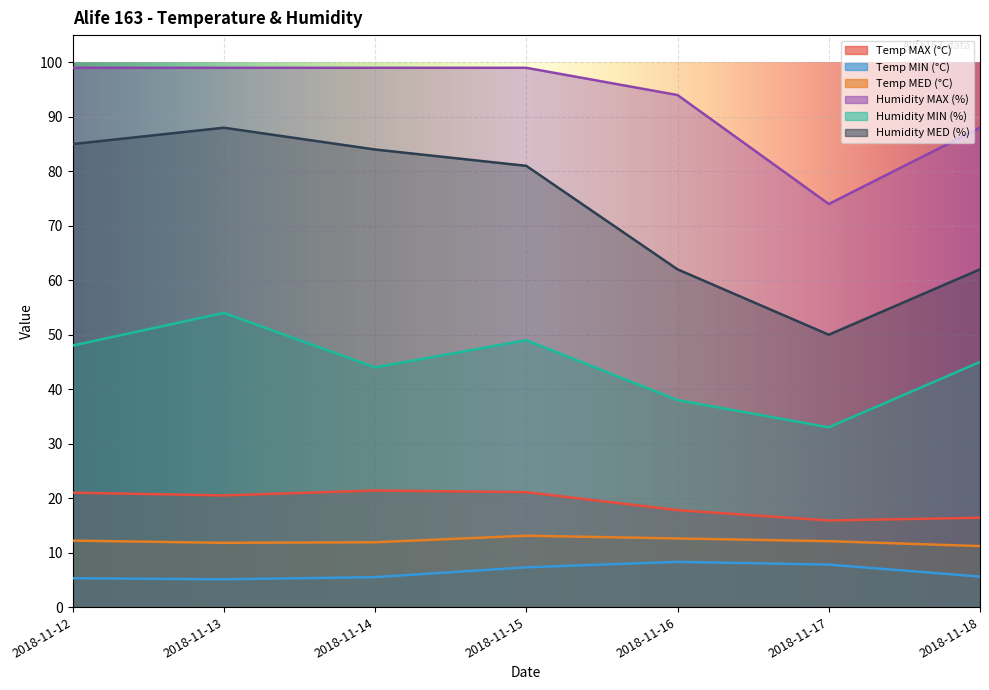

Reading left to right, extract all data points from this chart.

Temp MAX (°C): 2018-11-12=21.0	2018-11-13=20.5	2018-11-14=21.4	2018-11-15=21.1	2018-11-16=17.8	2018-11-17=15.9	2018-11-18=16.4
Temp MIN (°C): 2018-11-12=5.3	2018-11-13=5.1	2018-11-14=5.5	2018-11-15=7.3	2018-11-16=8.3	2018-11-17=7.8	2018-11-18=5.6
Temp MED (°C): 2018-11-12=12.2	2018-11-13=11.8	2018-11-14=11.9	2018-11-15=13.1	2018-11-16=12.6	2018-11-17=12.1	2018-11-18=11.2
Humidity MAX (%): 2018-11-12=99.0	2018-11-13=99.0	2018-11-14=99.0	2018-11-15=99.0	2018-11-16=94.0	2018-11-17=74.0	2018-11-18=88.0
Humidity MIN (%): 2018-11-12=48.0	2018-11-13=54.0	2018-11-14=44.0	2018-11-15=49.0	2018-11-16=38.0	2018-11-17=33.0	2018-11-18=45.0
Humidity MED (%): 2018-11-12=85.0	2018-11-13=88.0	2018-11-14=84.0	2018-11-15=81.0	2018-11-16=62.0	2018-11-17=50.0	2018-11-18=62.0